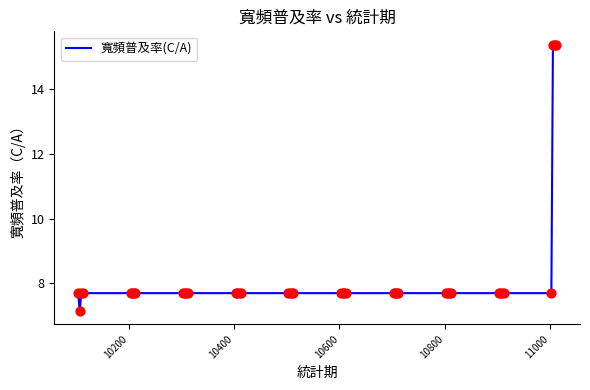

What is the difference between the maximum and minimum values?

8.2